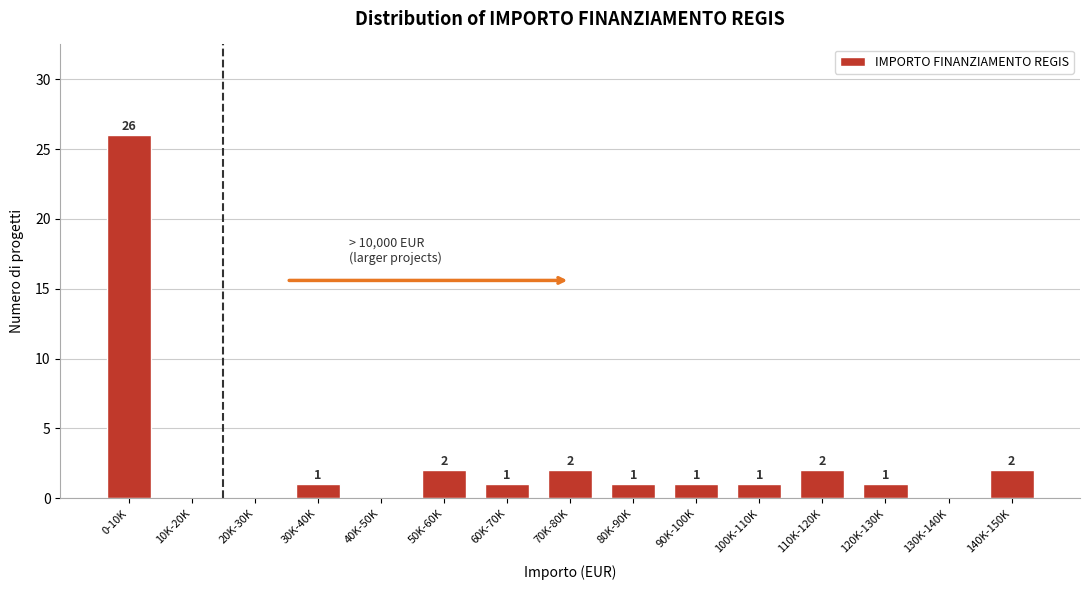

Reading left to right, transcribe all the data shown in this chart.

0-10K=26	10K-20K=0	20K-30K=0	30K-40K=1	40K-50K=0	50K-60K=2	60K-70K=1	70K-80K=2	80K-90K=1	90K-100K=1	100K-110K=1	110K-120K=2	120K-130K=1	130K-140K=0	140K-150K=2